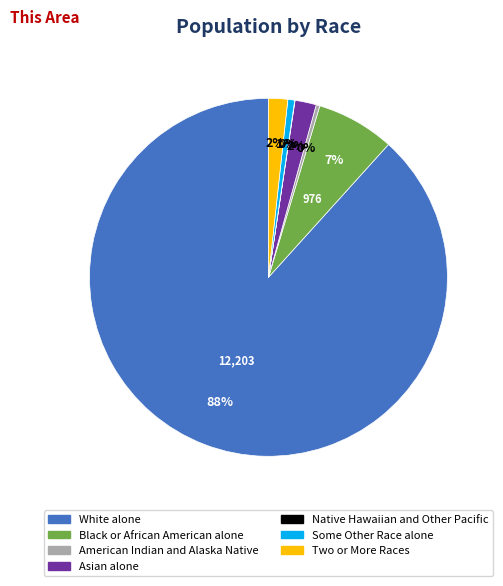

Is there a majority slice in this chart?

Yes